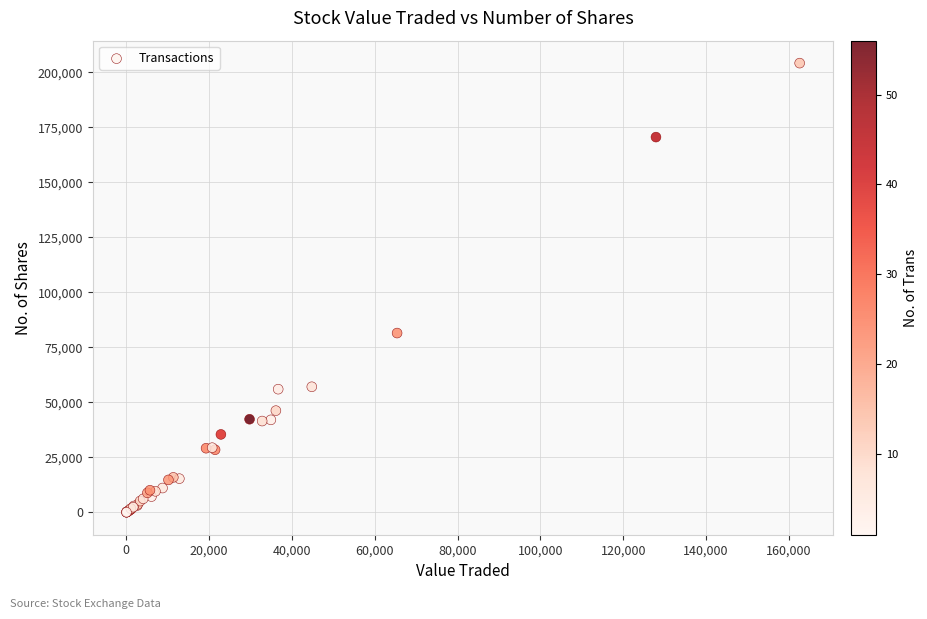

What Y value in the scatter plot is closest to 102139?

81511